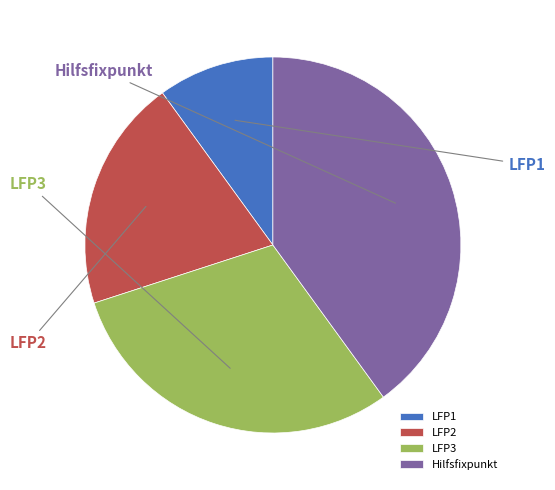

How many segments does this pie chart have?

4